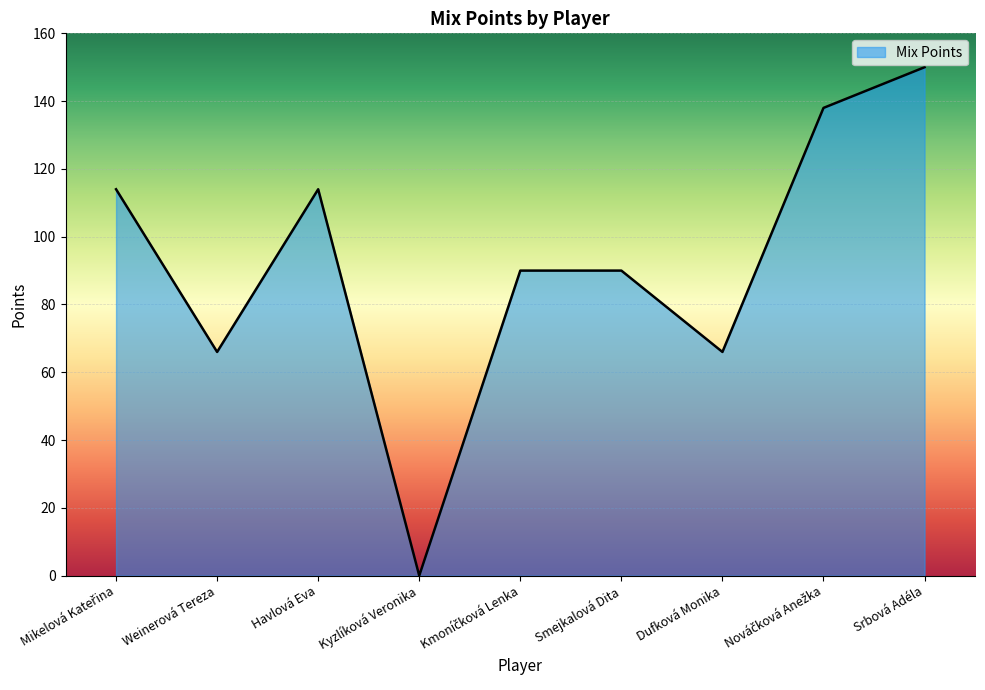

How many lines are shown in the chart?

1